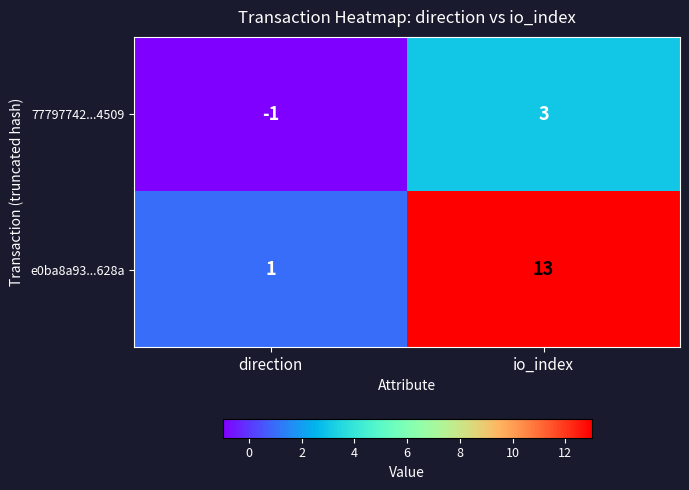

Count the number of categories in the chart.

2